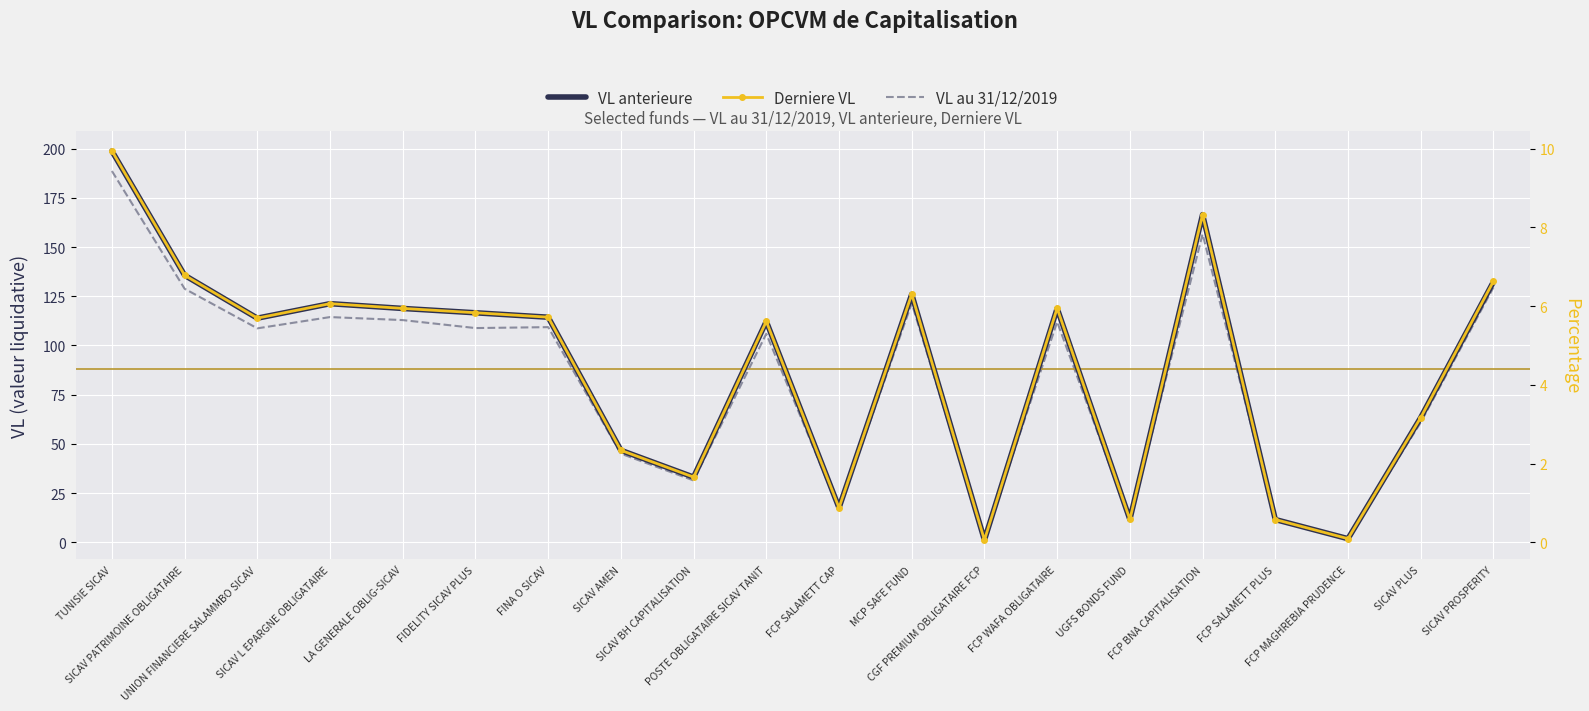

What position from the right is FCP WAFA OBLIGATAIRE?

7